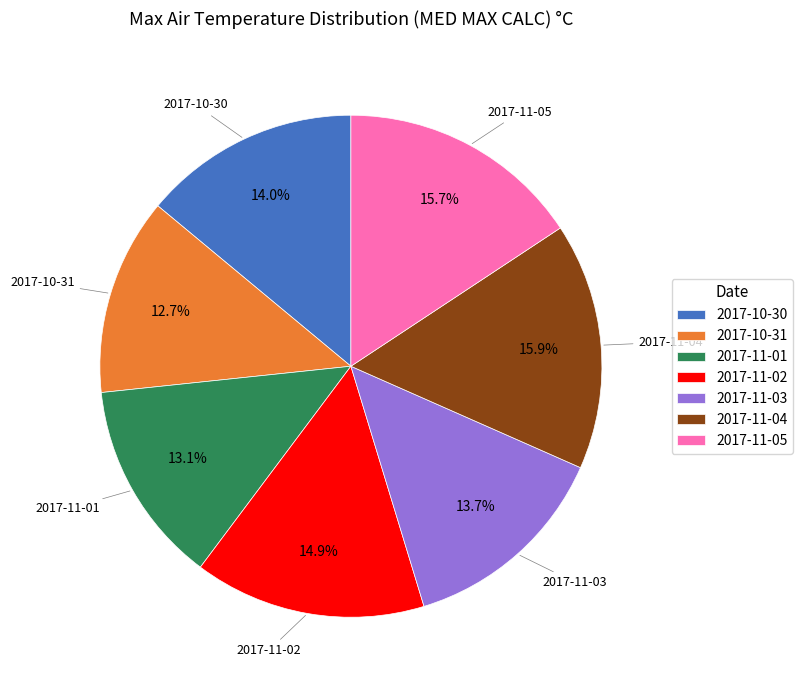

To the nearest percent, what is the average slice percentage?

14%